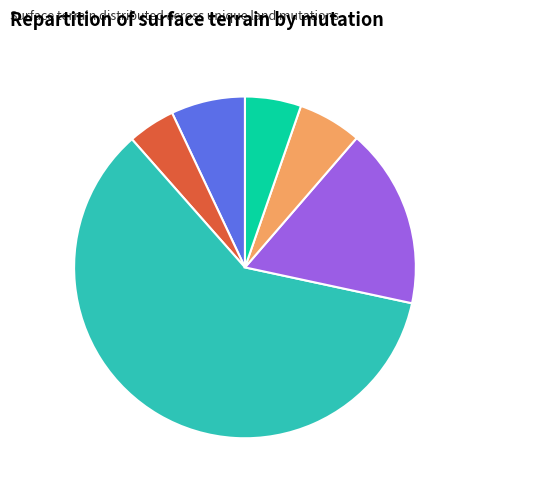

What portion of the pie excludes 2020-578096 (terres-1)?

83.0%